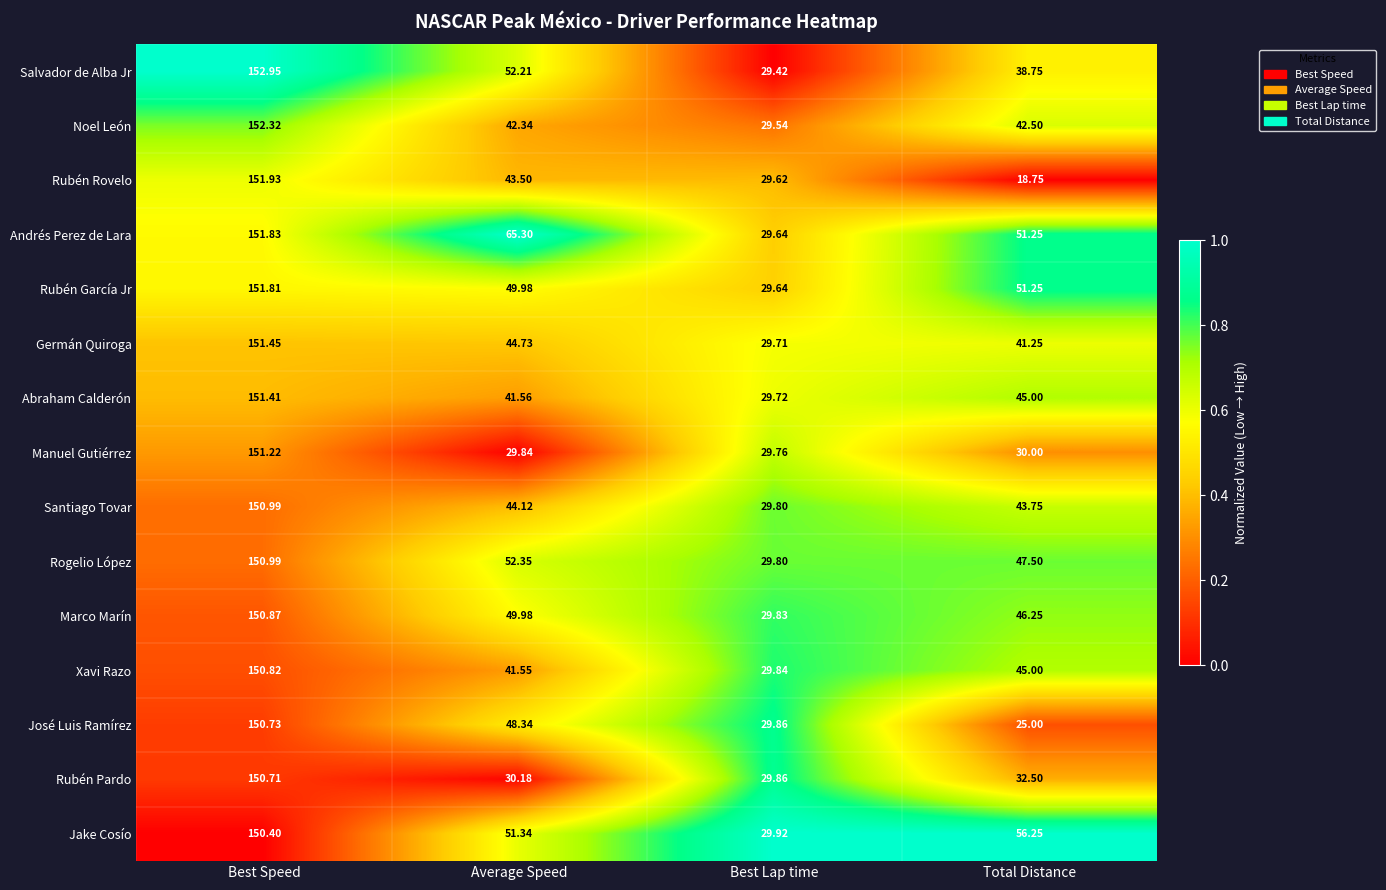

Is the value of Rubén García Jr at Average Speed greater than the value of Rubén Pardo at Best Lap time?

Yes